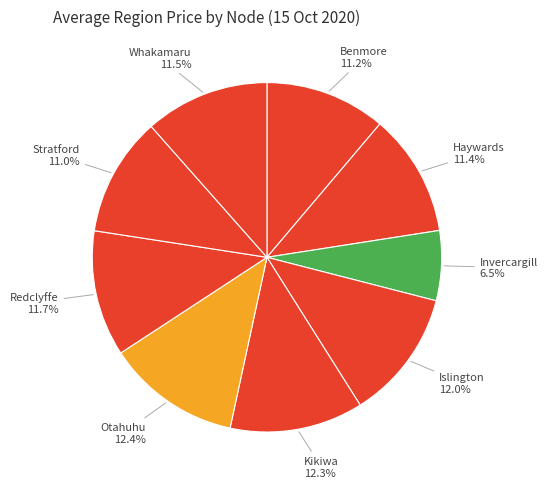

Which slice is the smallest?

Invercargill